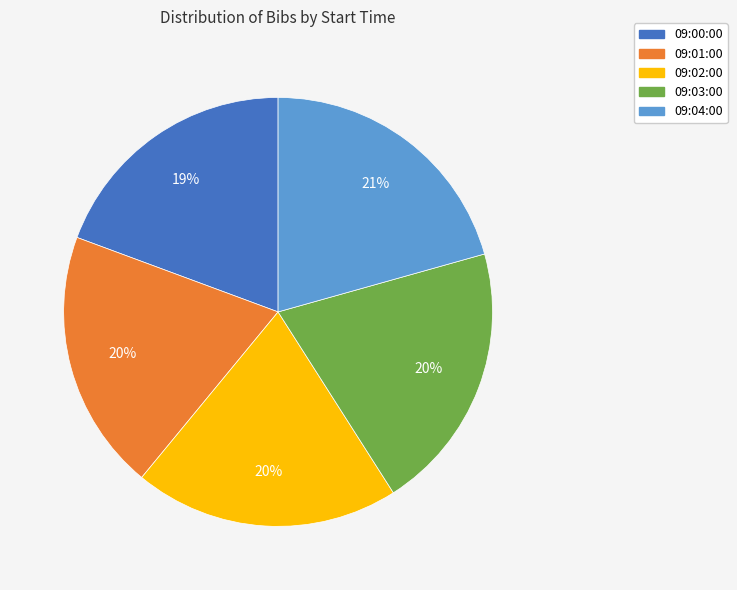

Count the number of slices in the pie.

5